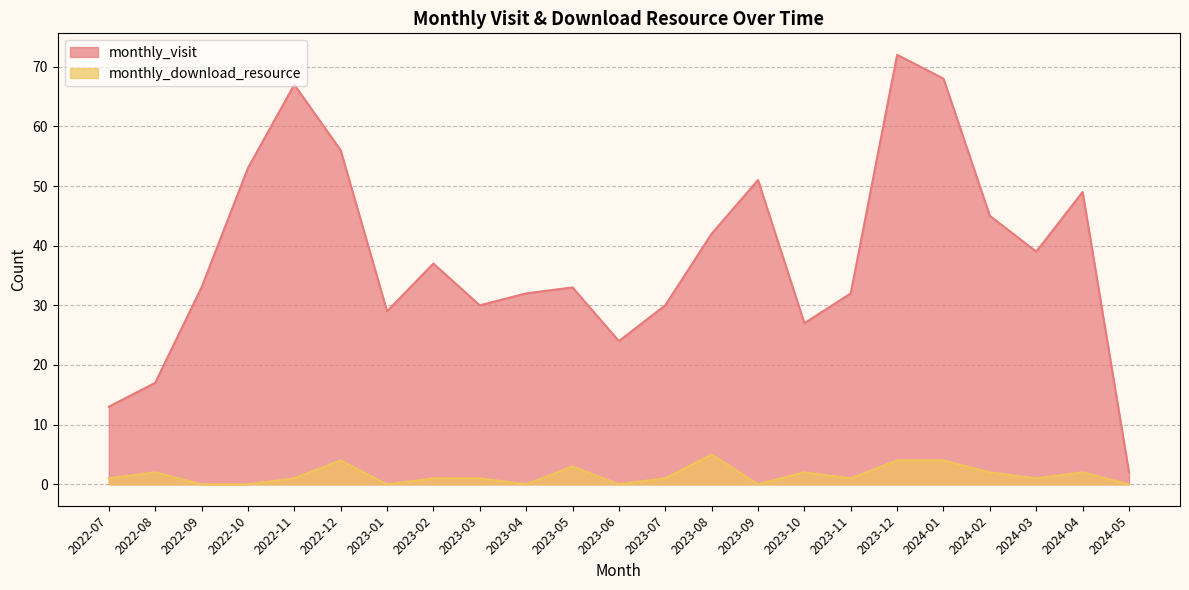

The monthly_download_resource series shows 2 at 2022-08. True or false?

True